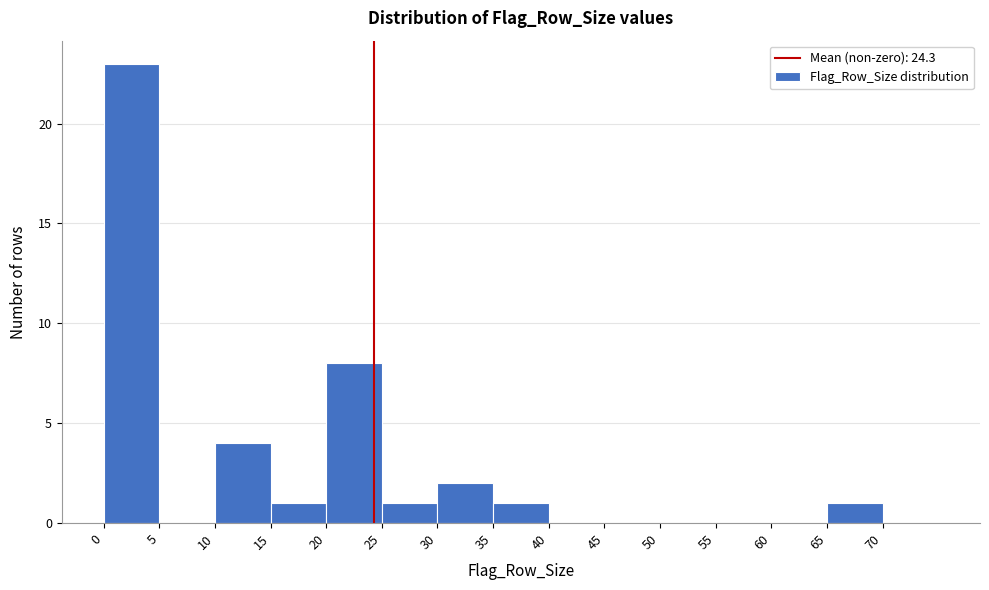

Over which range of the x-axis is the bar tallest?

0 to 5